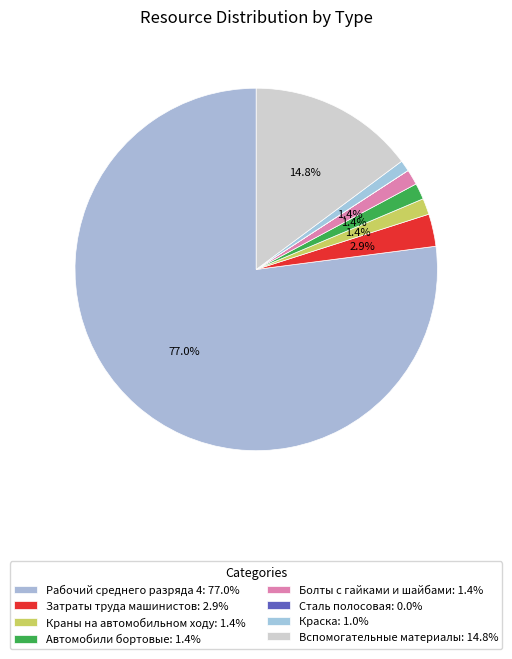

What is the largest slice in the pie chart?

Рабочий среднего разряда 4